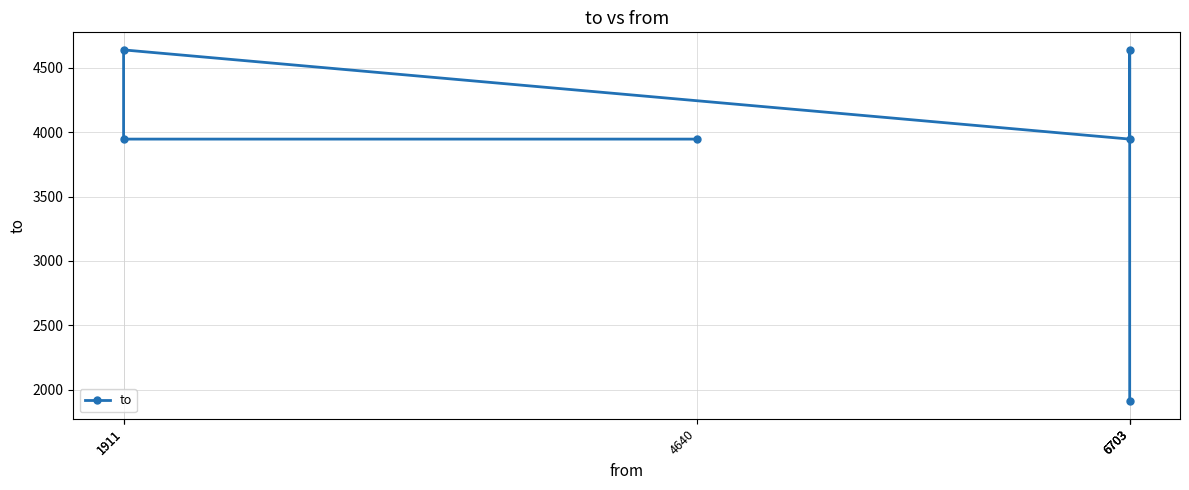

Where does the data first go above 3947?

1911